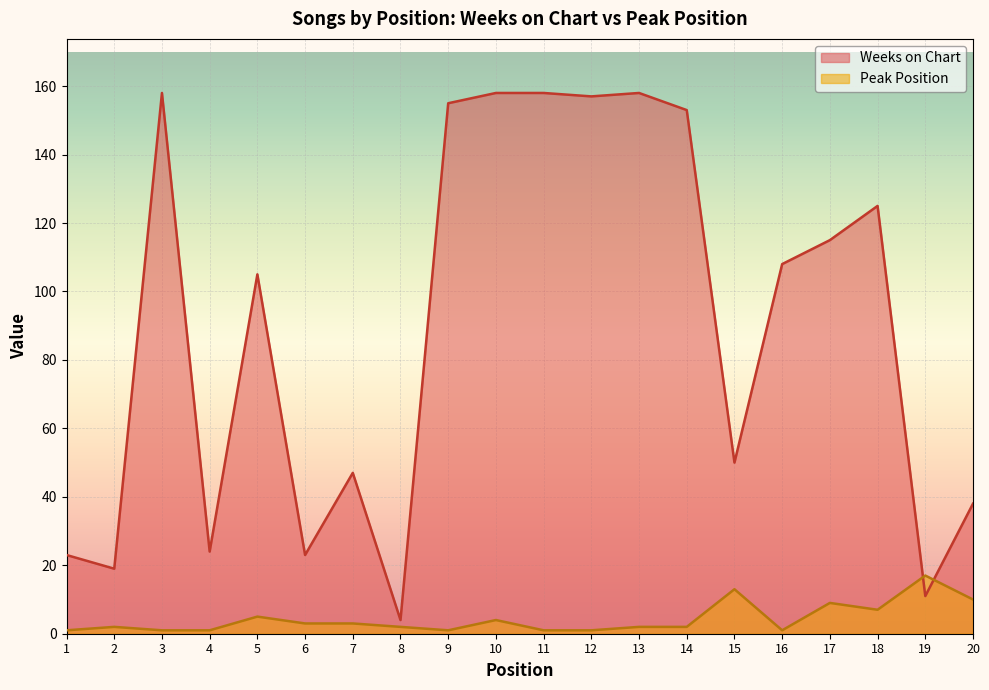

Reading left to right, list all the values displayed in this chart.

Weeks on Chart: 23	19	158	24	105	23	47	4	155	158	158	157	158	153	50	108	115	125	11	38
Peak Position: 1	2	1	1	5	3	3	2	1	4	1	1	2	2	13	1	9	7	17	10